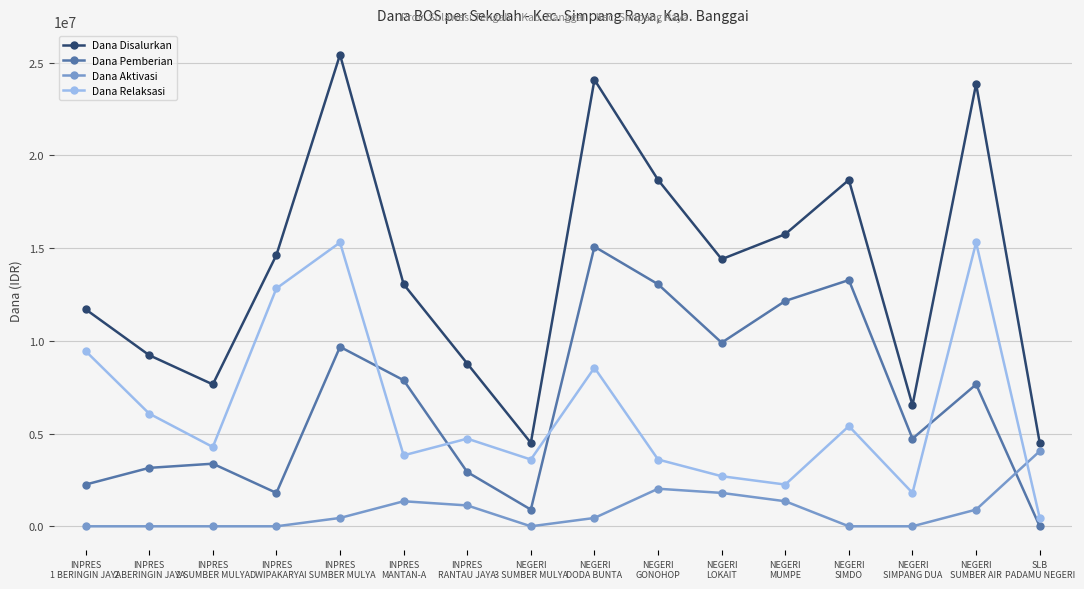

What is the label of the 12th point from the right?

INPRES
I SUMBER MULYA